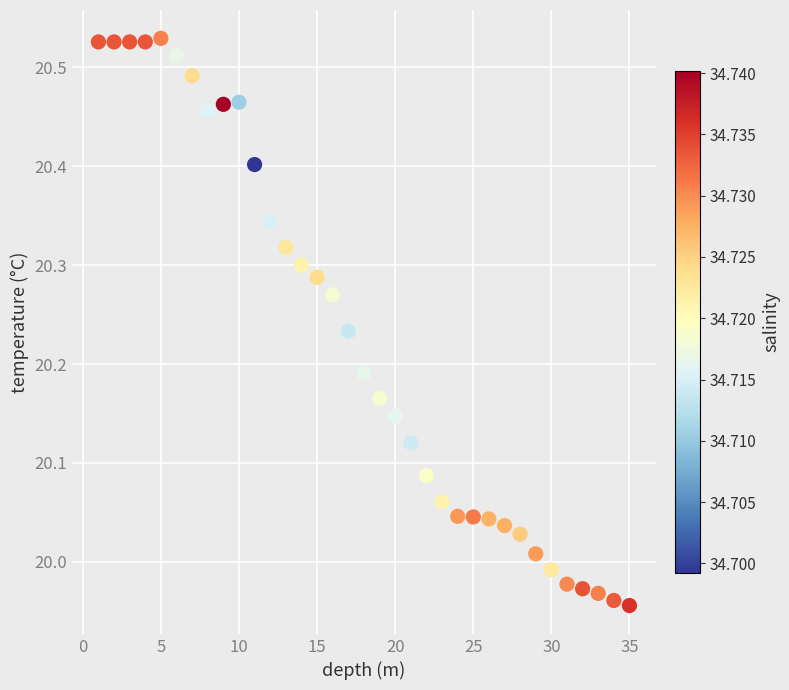

What is the range of Y values (max minus min)?

0.6